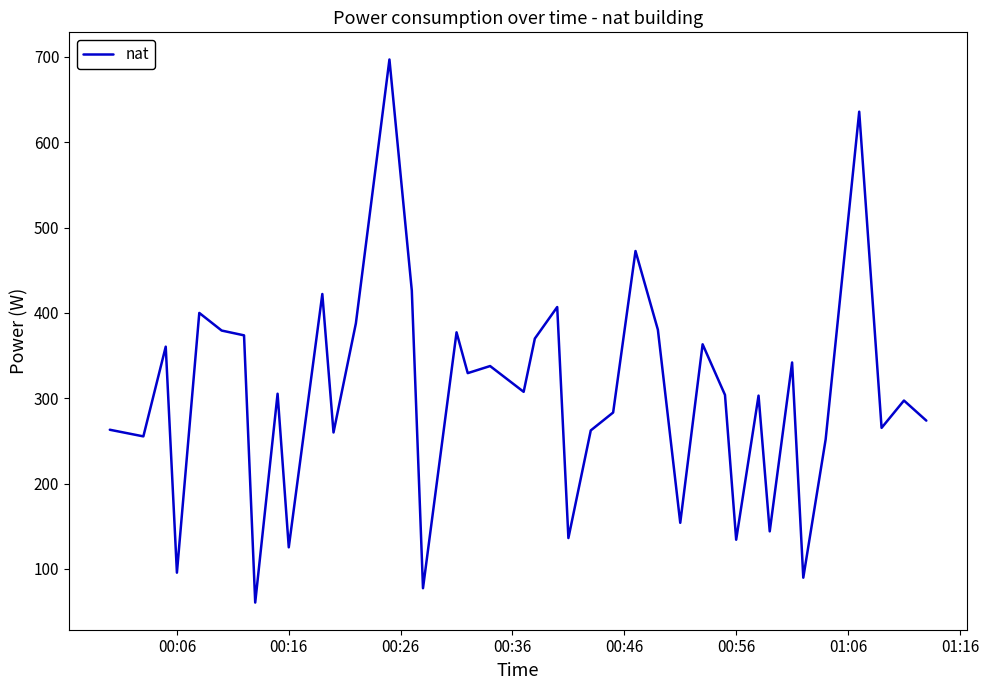

Count the number of categories in the chart.

40